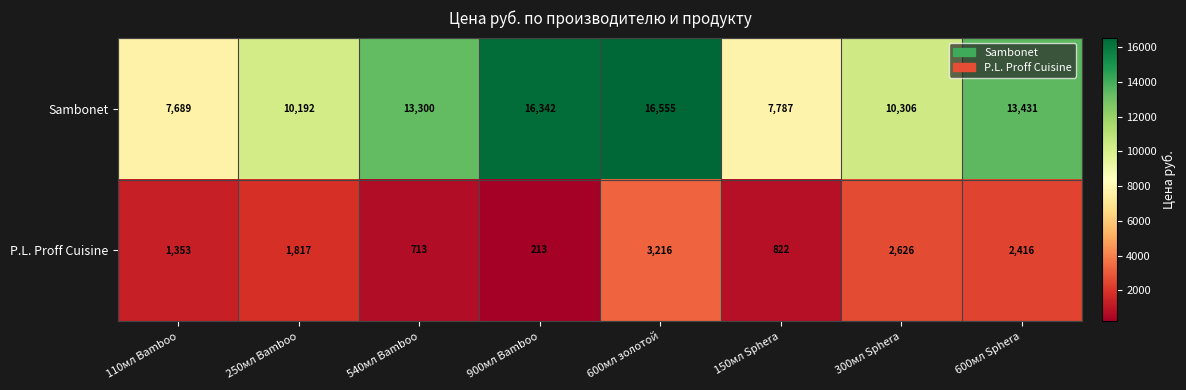

What is the total value across all series at 600мл Sphera?

15847